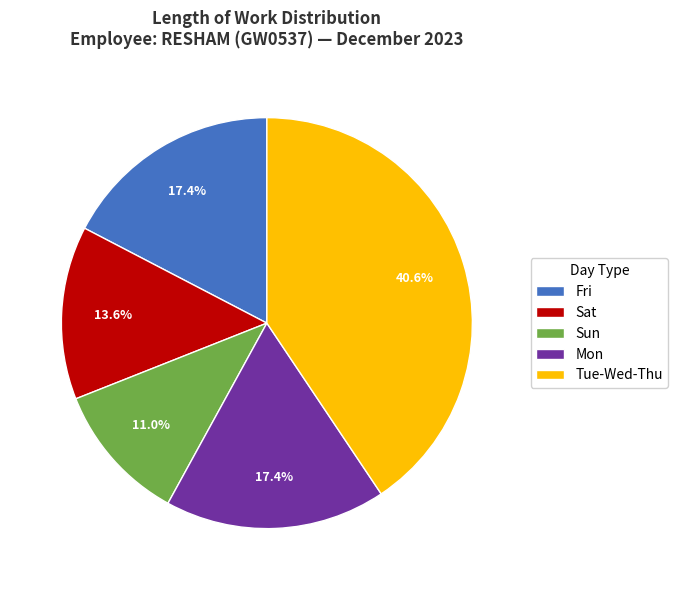

Between Mon and Tue-Wed-Thu, which is larger?

Tue-Wed-Thu